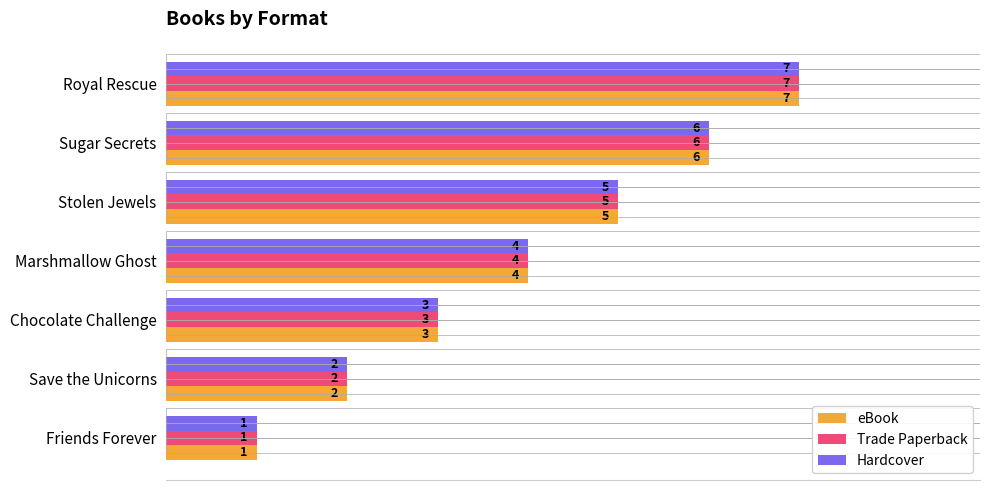

How many data points in Trade Paperback are less than 4?

3